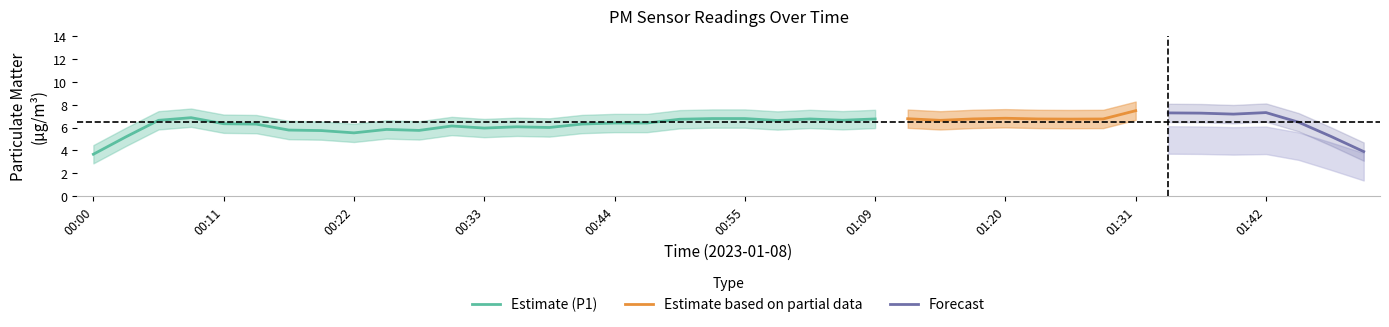

The Estimate (P1) series shows 5.5 at 00:22. True or false?

True